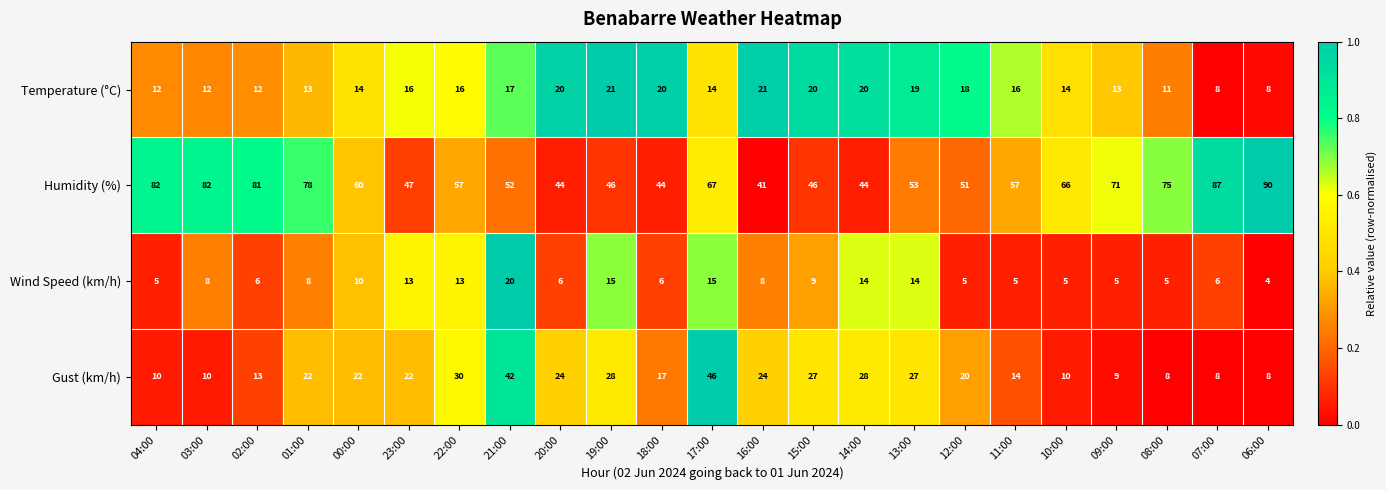

What is the sum of all Wind Speed (km/h) values?

205